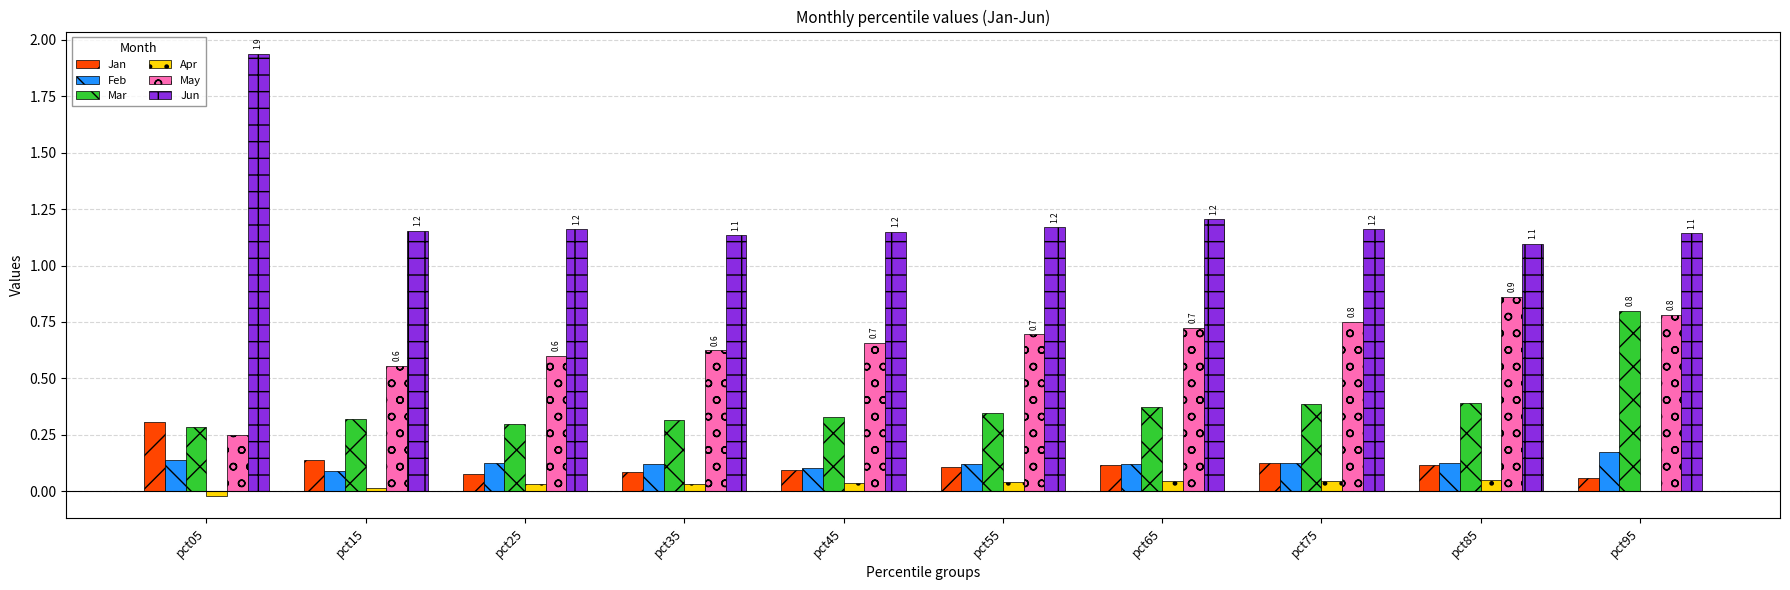

What are all the series names shown in the legend?

Jan, Feb, Mar, Apr, May, Jun